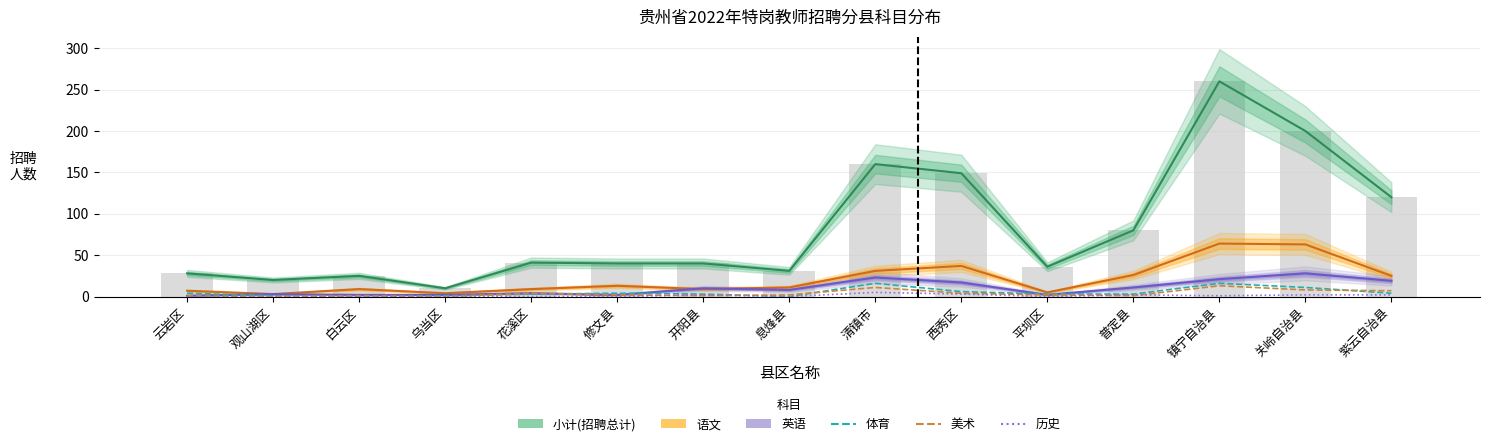

Which has a higher value, 观山湖区 or 镇宁自治县?

镇宁自治县